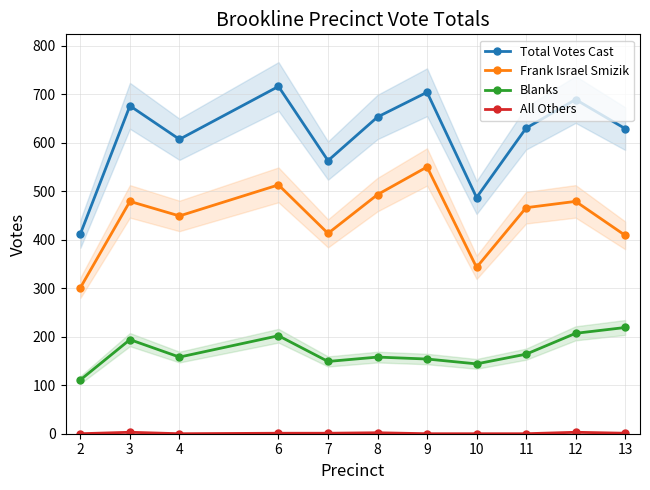

At which category does Frank Israel Smizik reach its first local valley?

4